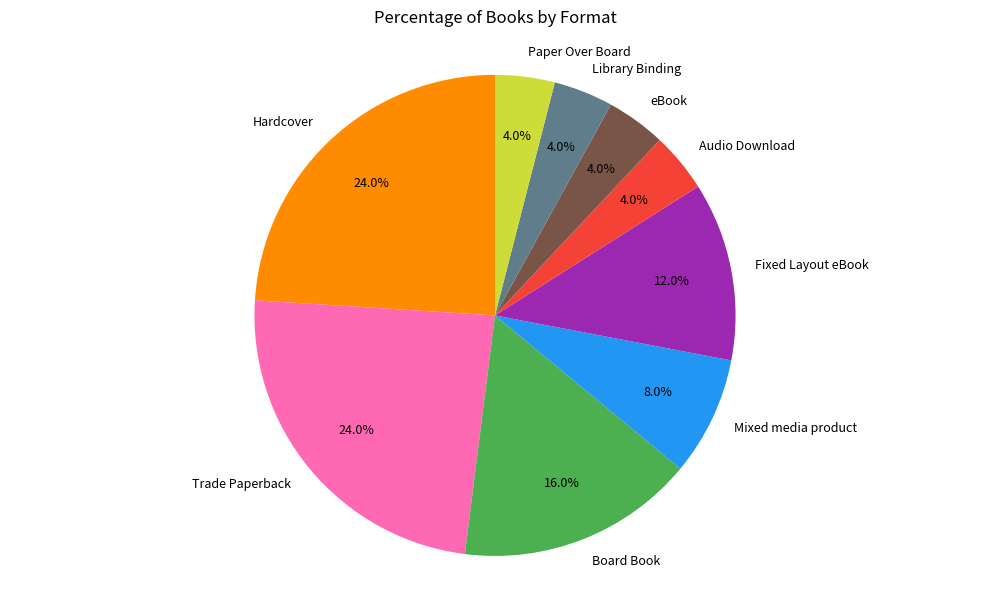

To the nearest percent, what portion does eBook represent?

4%